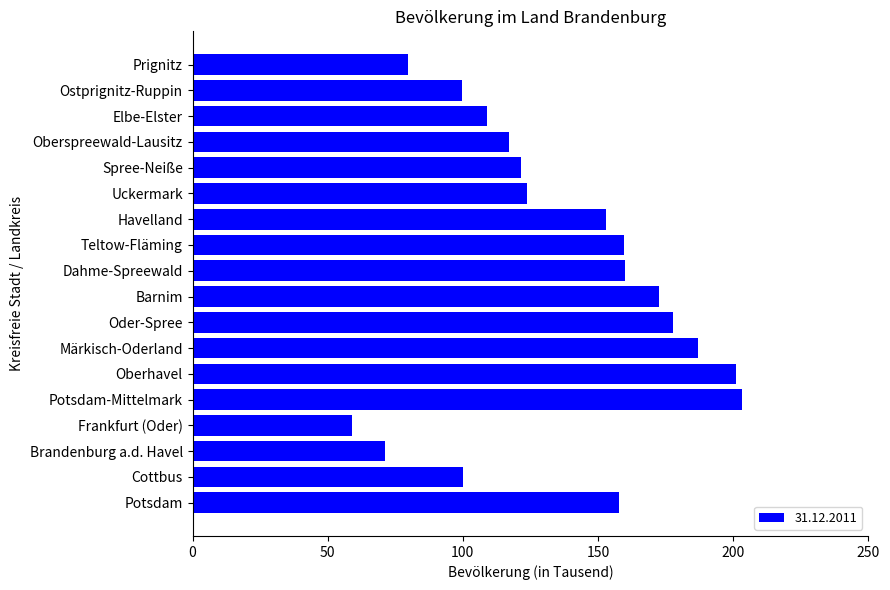

Which category has the lowest value across all series?

Frankfurt (Oder)